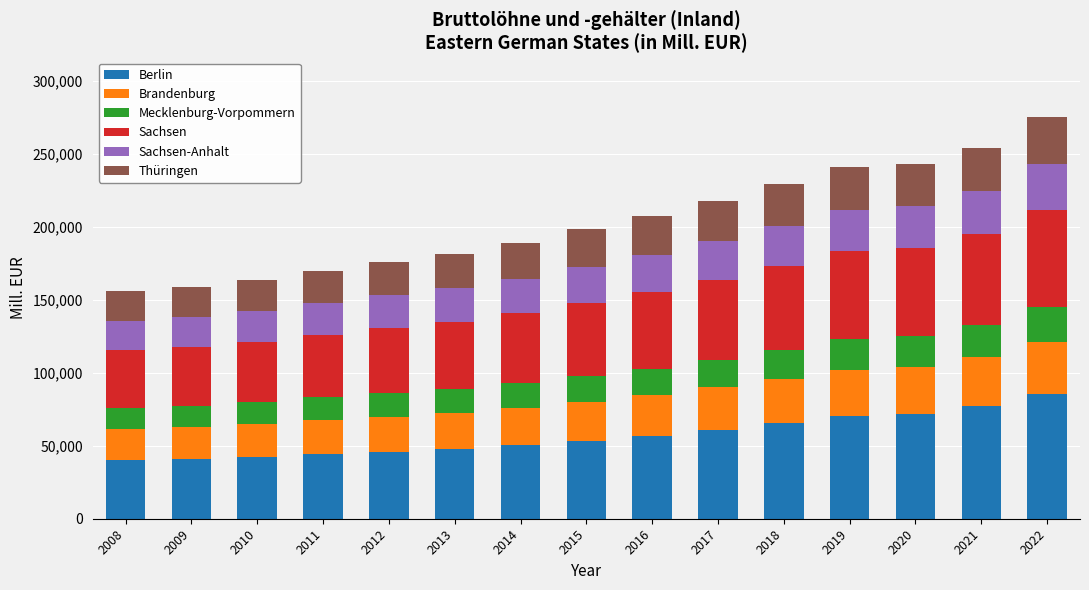

How many categories are shown in the chart?

15